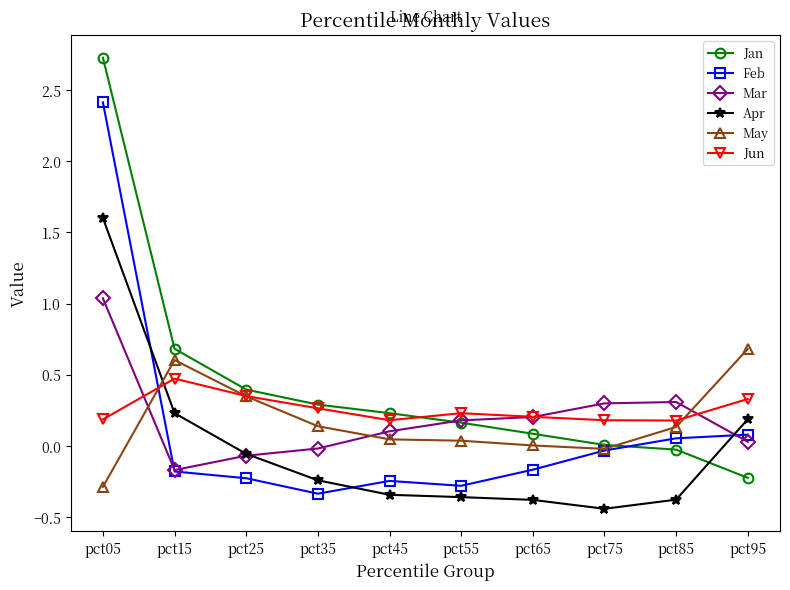

After their last crossing, which series has the higher values: May or Jun?

May